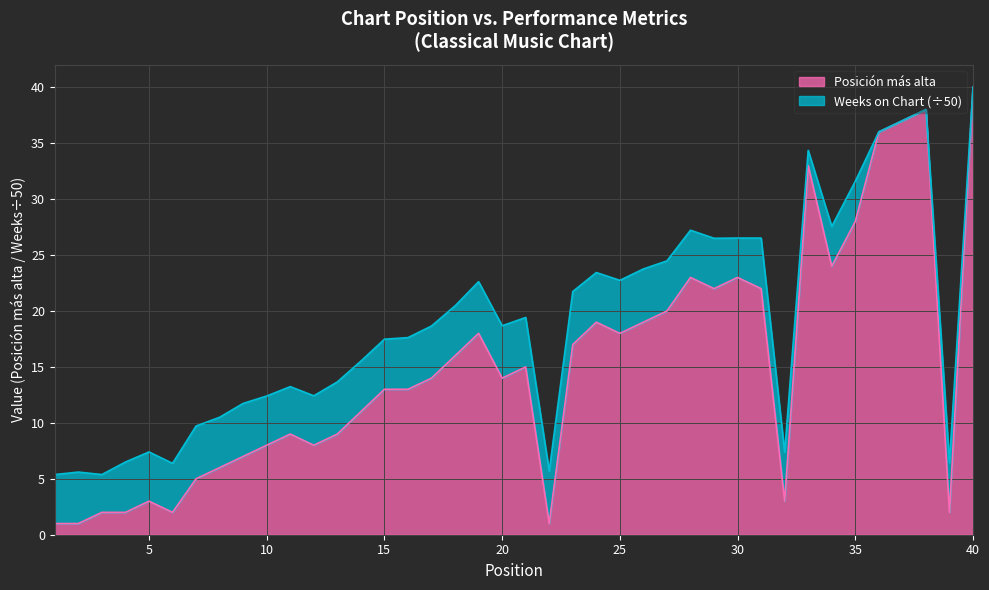

Where is the first local minimum?

6